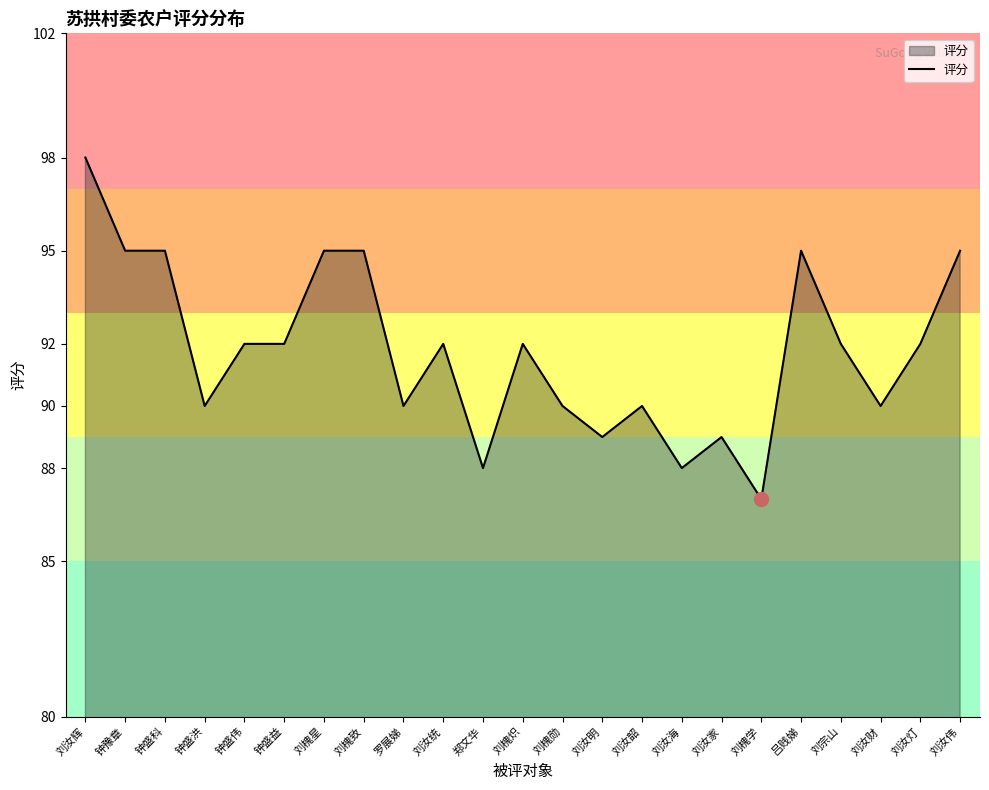

Reading right to left, list all the values displayed in this chart.

95	92	90	92	95	87	89	88	90	89	90	92	88	92	90	95	95	92	92	90	95	95	98